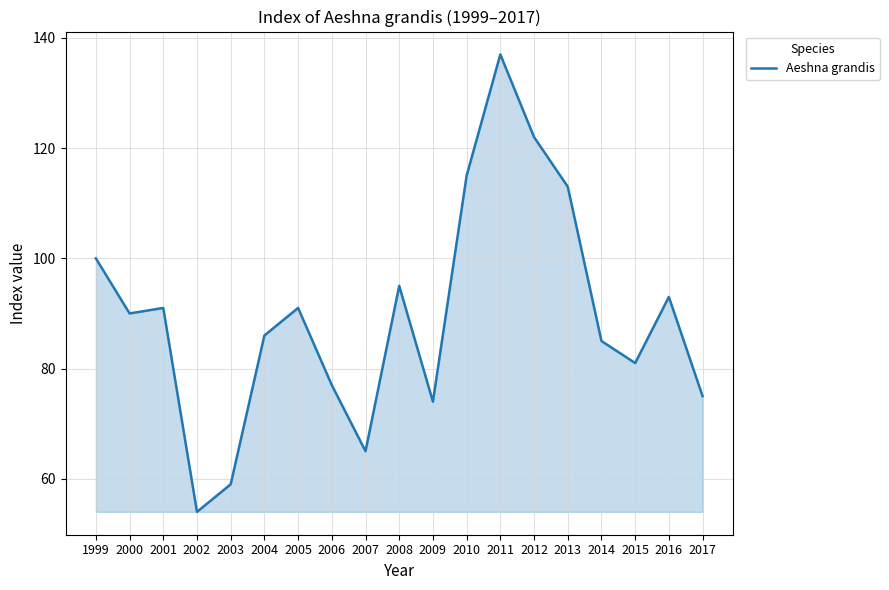

The chart shows a value of 126 at 2014. True or false?

False